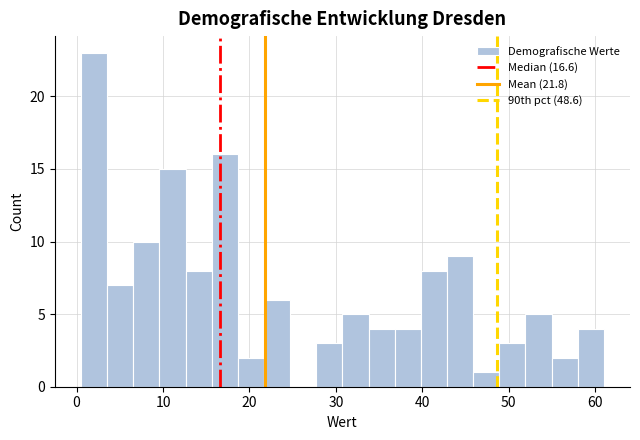

Read against the x-axis, roughly where is the centre of the tallest bar?

2